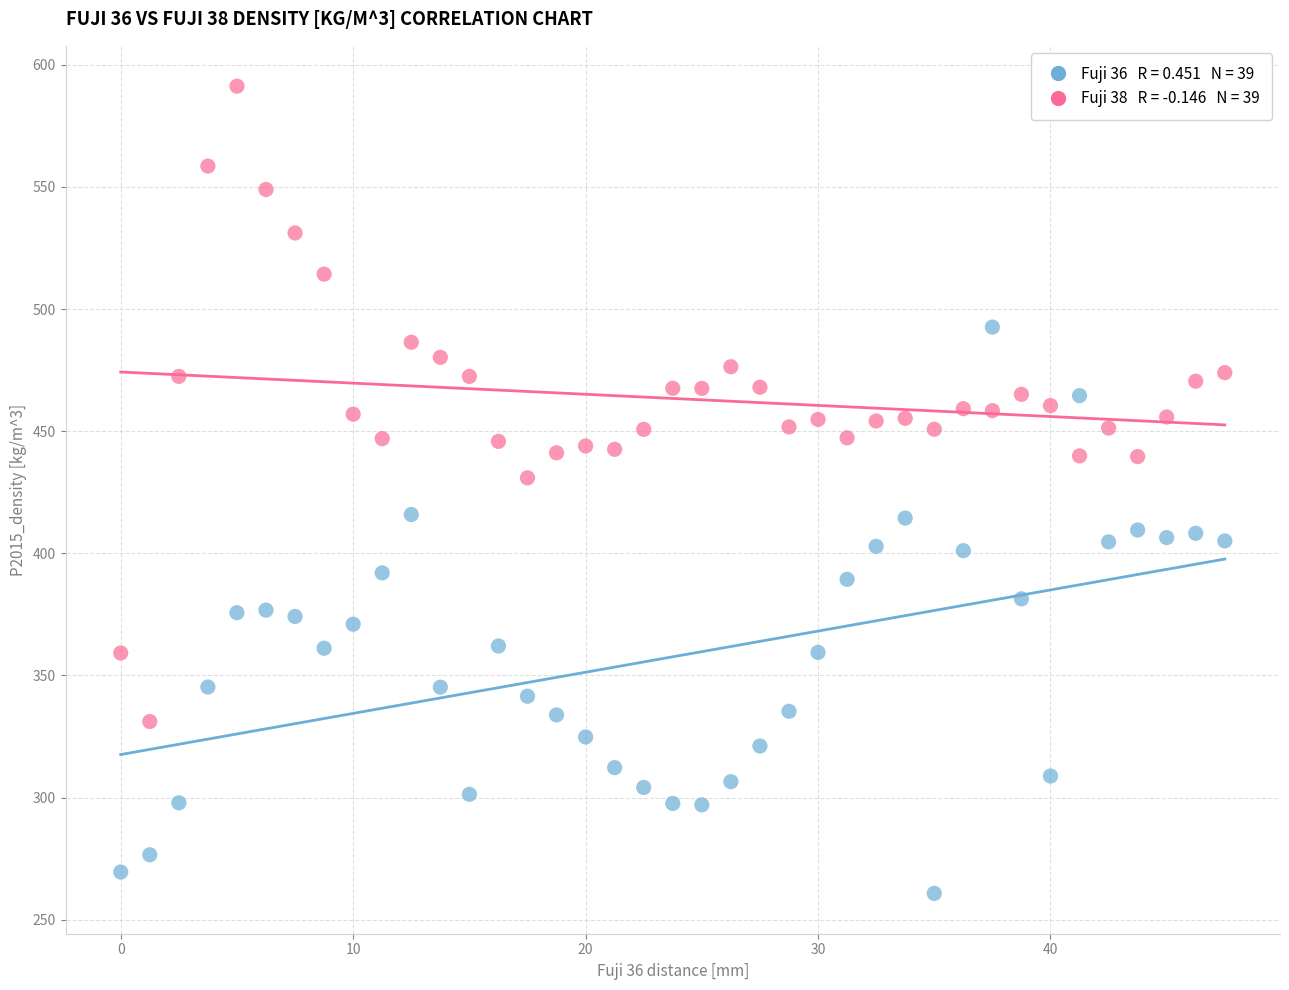

Across all data points, what is the range of Y values (max minus min)?

330.4